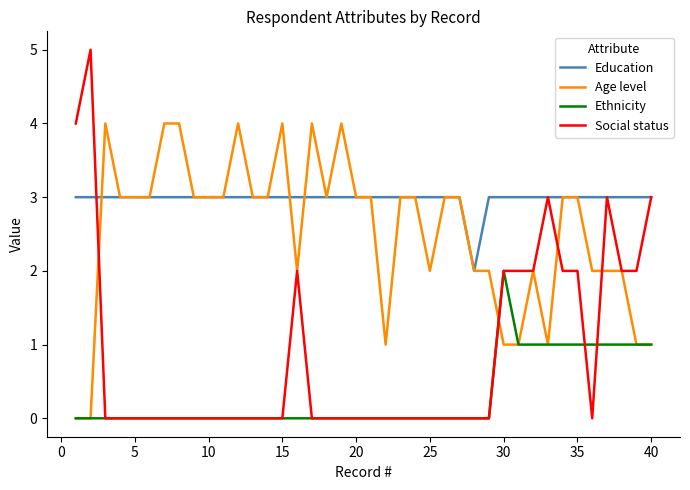

How many categories are shown in the chart?

40